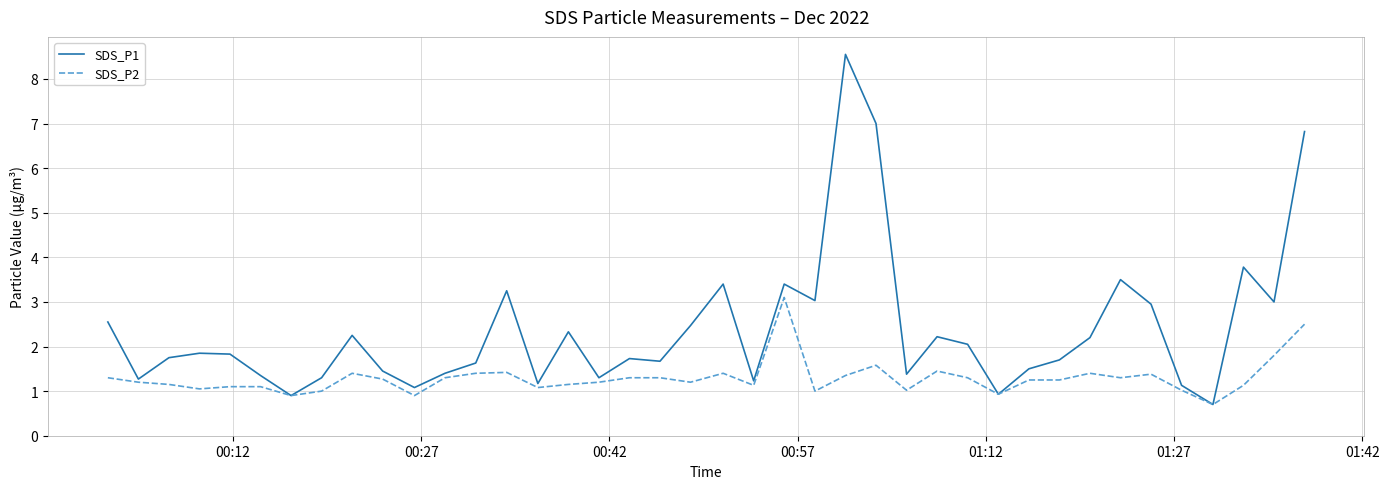

What is the maximum value for SDS_P2?

3.1